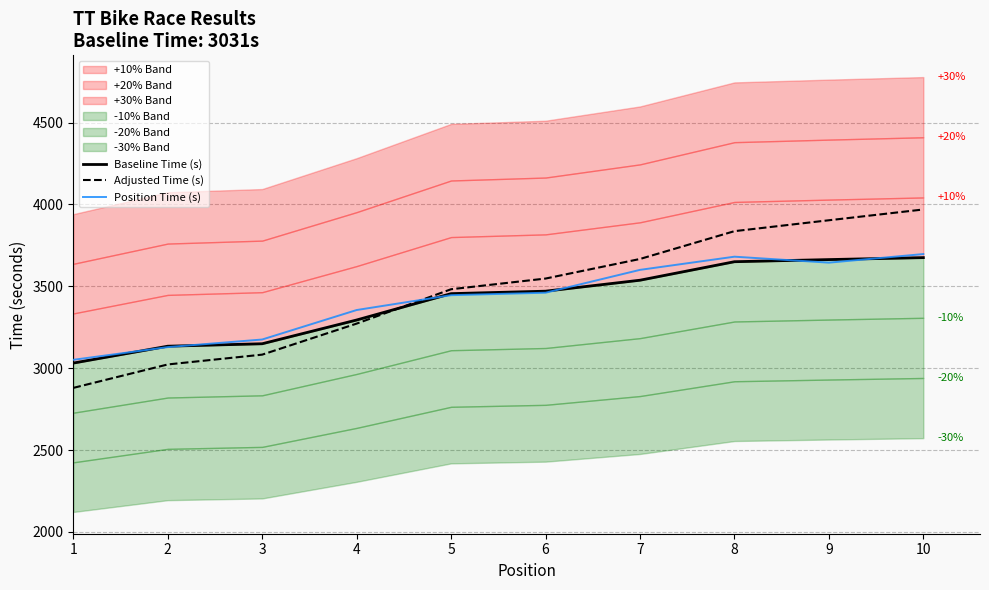

Which series ends up on top after the final intersection of Position Time (s) and Adjusted Time (s)?

Adjusted Time (s)